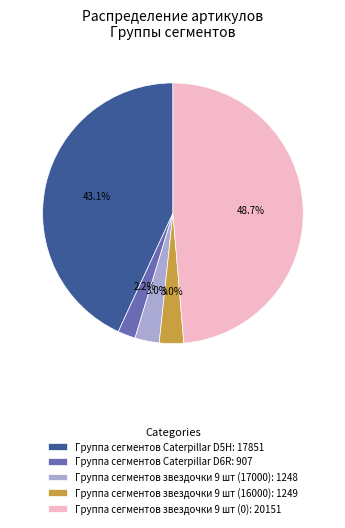

Which category has the smallest portion of the pie?

Группа сегментов Caterpillar D6R